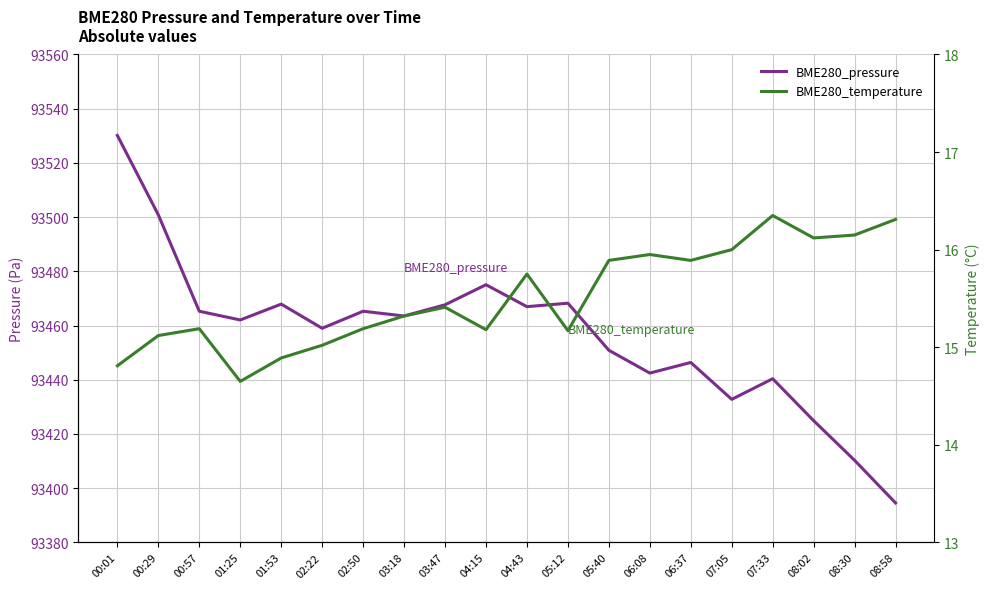

At which label does BME280_temperature reach its minimum?

01:25